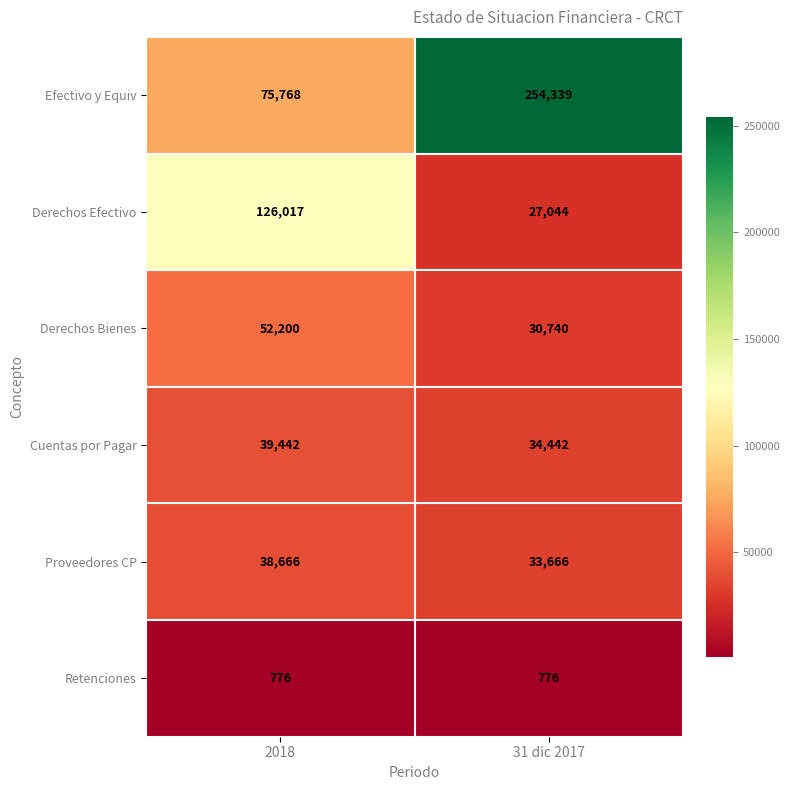

What value does the Efectivo y Equiv series have at 31 dic 2017?

254339